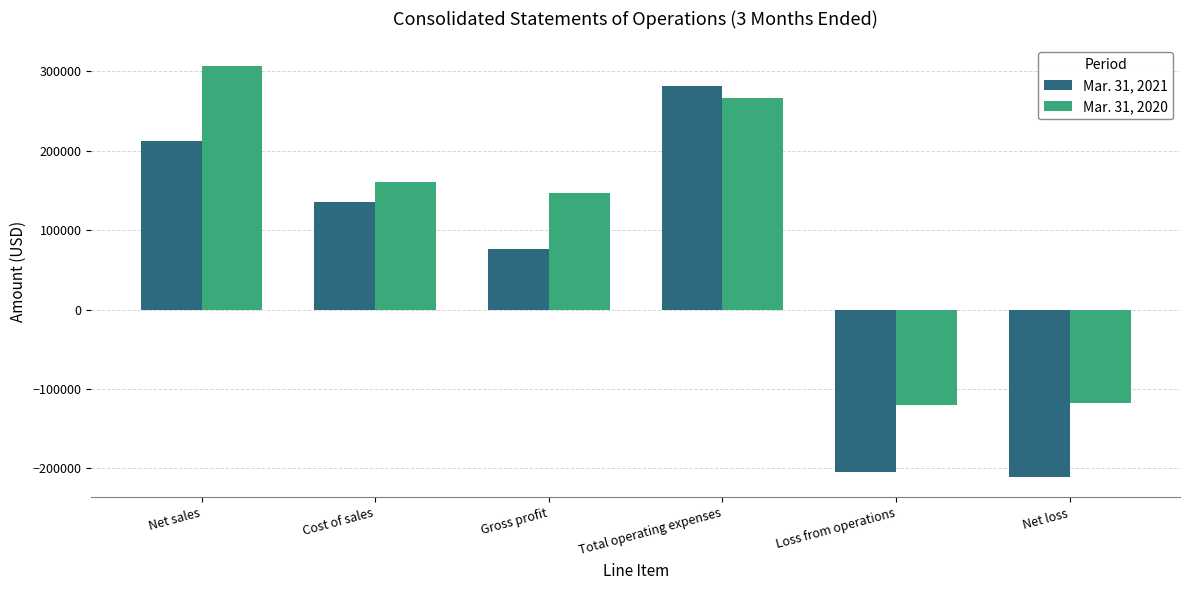

Which label corresponds to the largest value in the chart?

Net sales